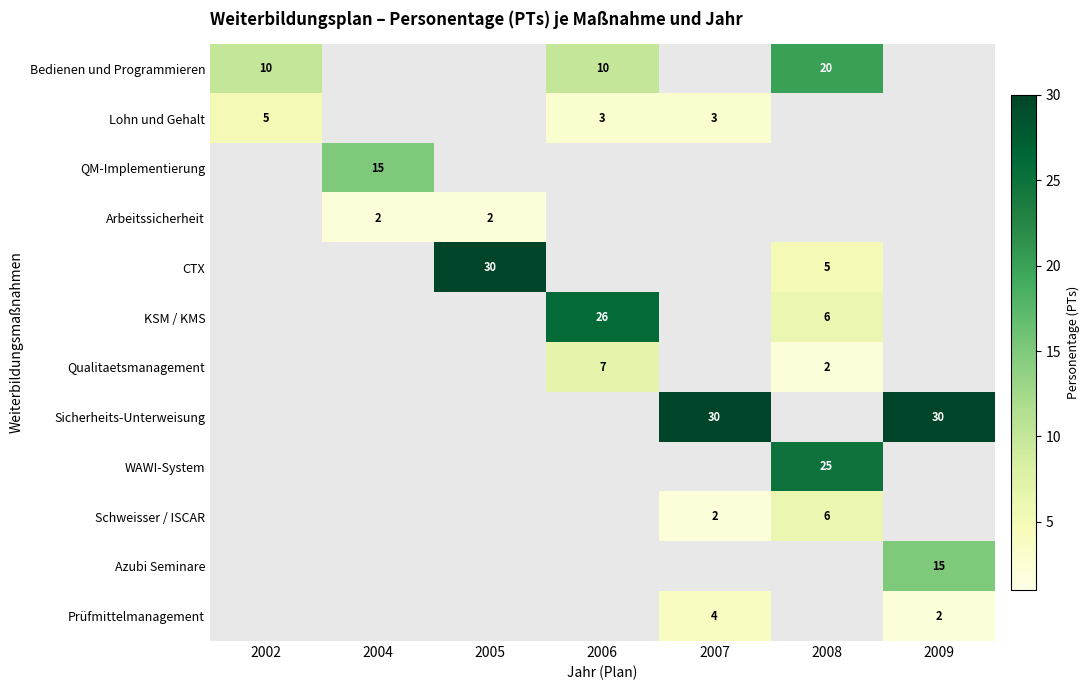

The Prüfmittelmanagement series shows 2 at 2009. True or false?

True